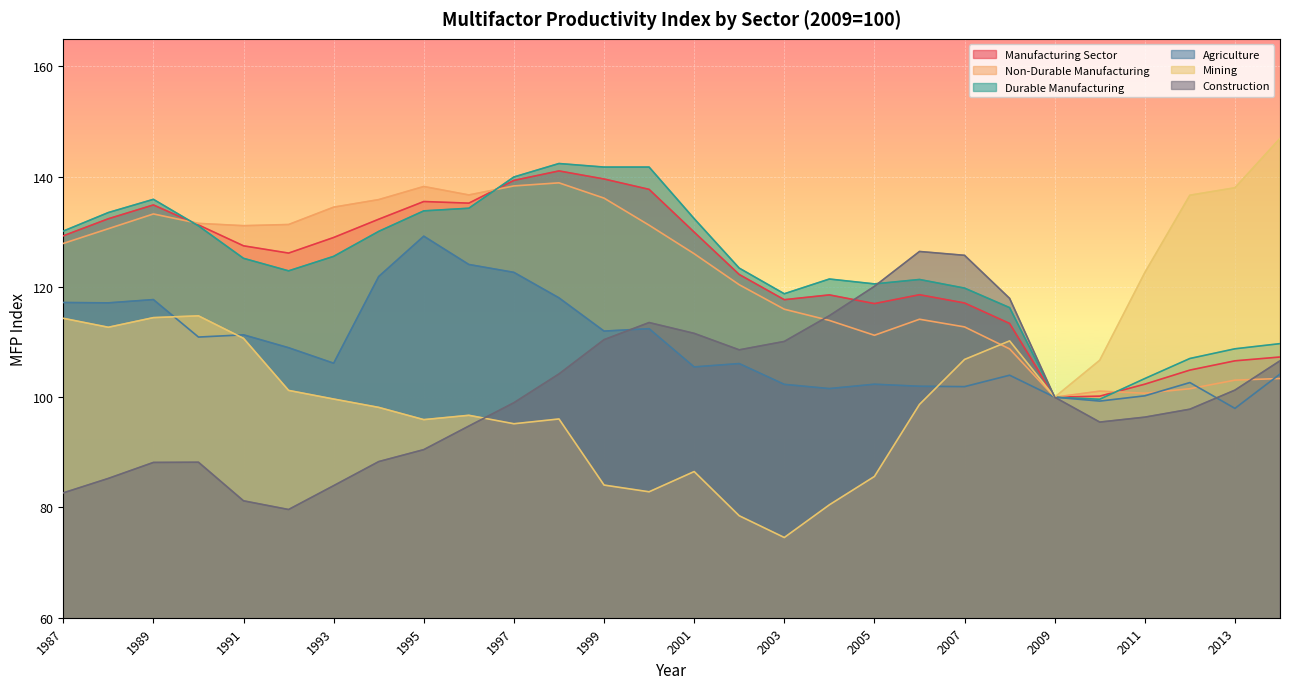

How many lines are shown in the chart?

6